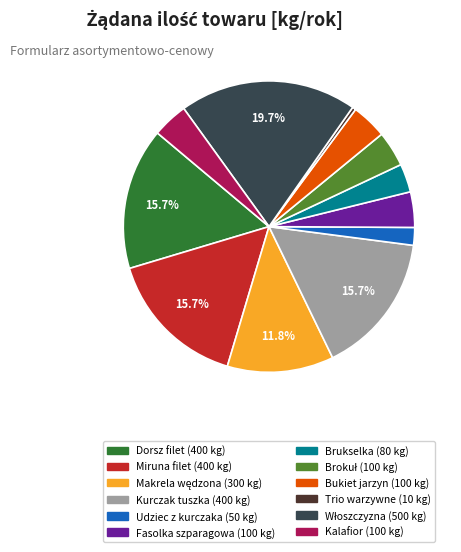

Does Miruna filet represent more than half of the total?

No